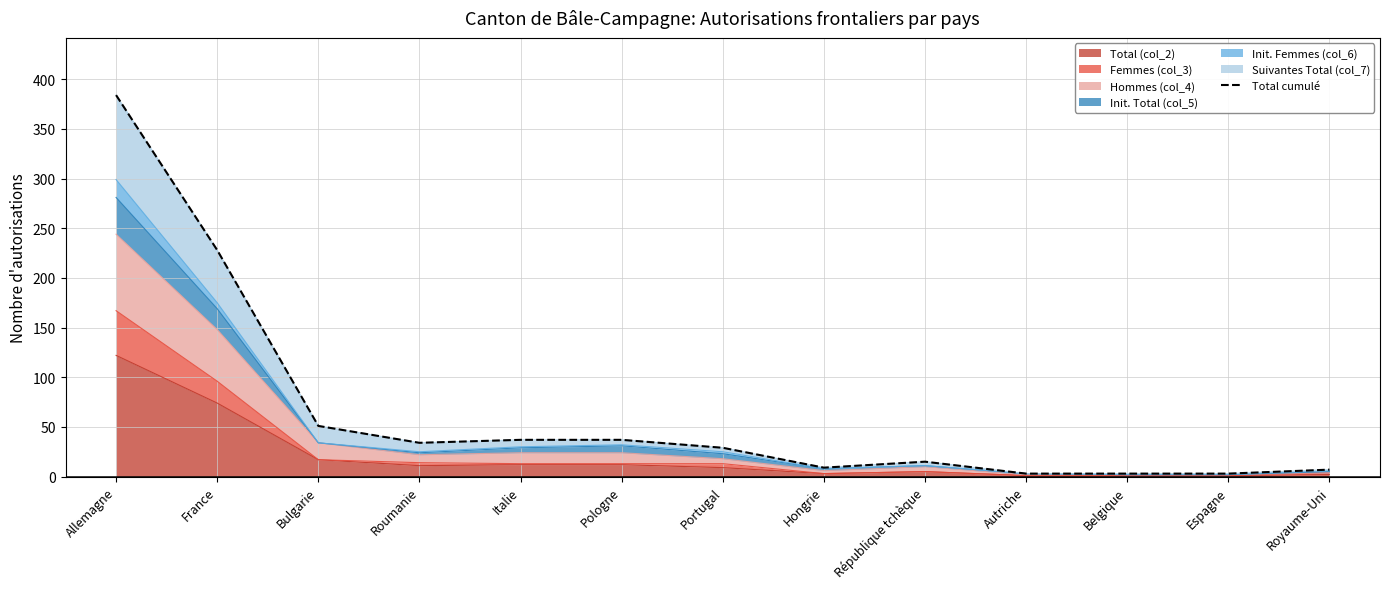

The chart shows a value of 10 at Italie. True or false?

False